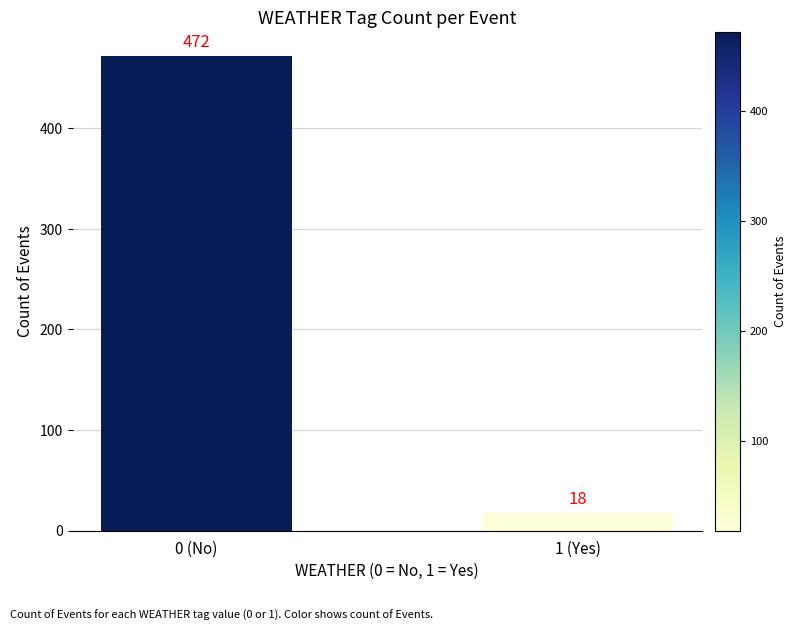

Reading left to right, extract all data points from this chart.

0 (No)=472	1 (Yes)=18